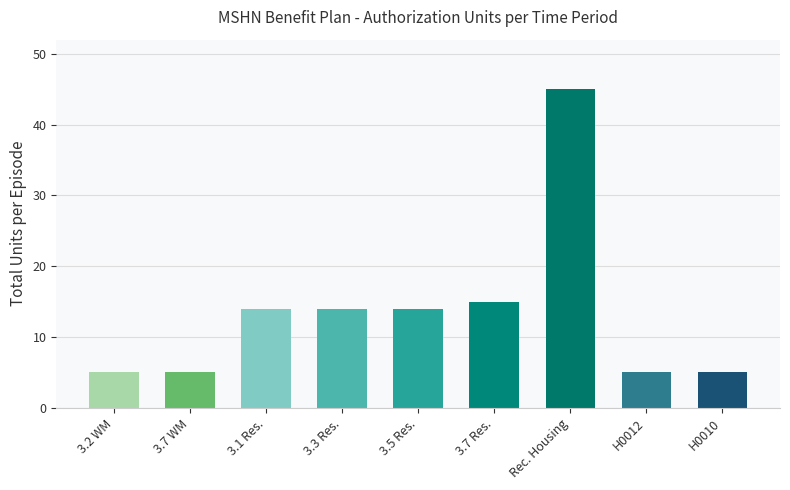

What is the smallest value displayed?

5